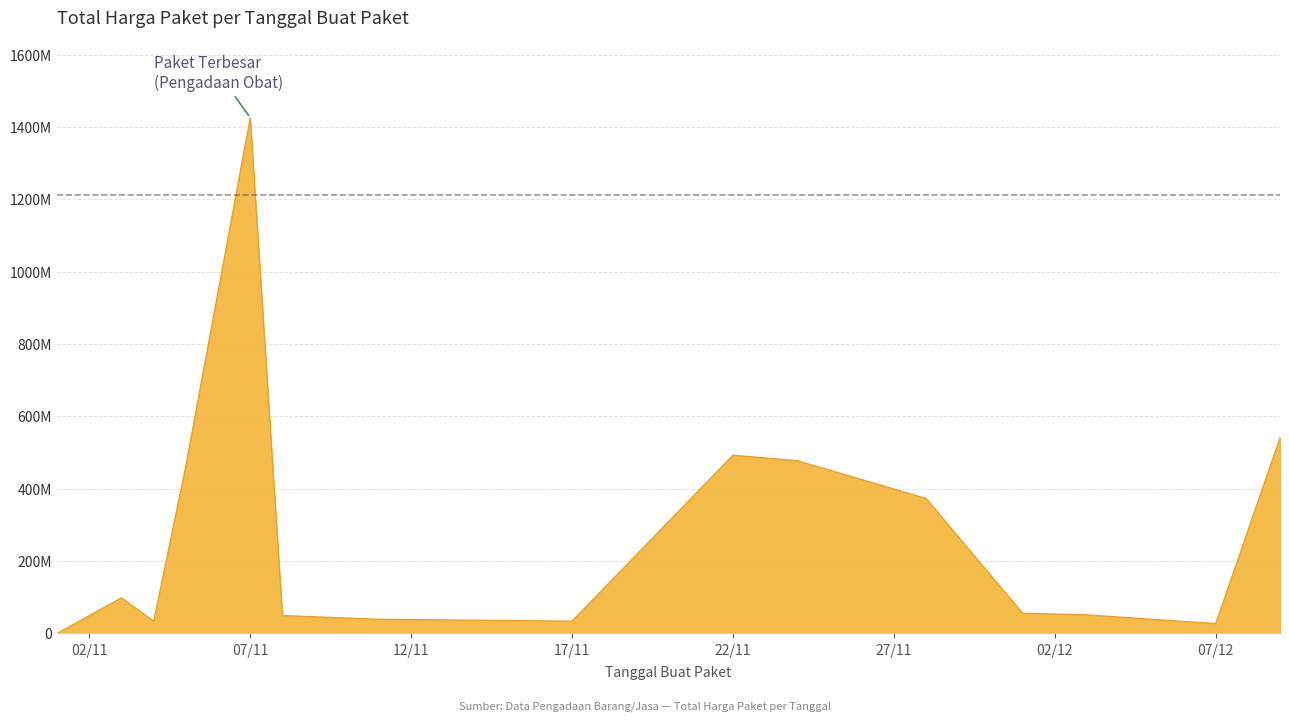

Is this an area chart (filled region under the line)?

Yes